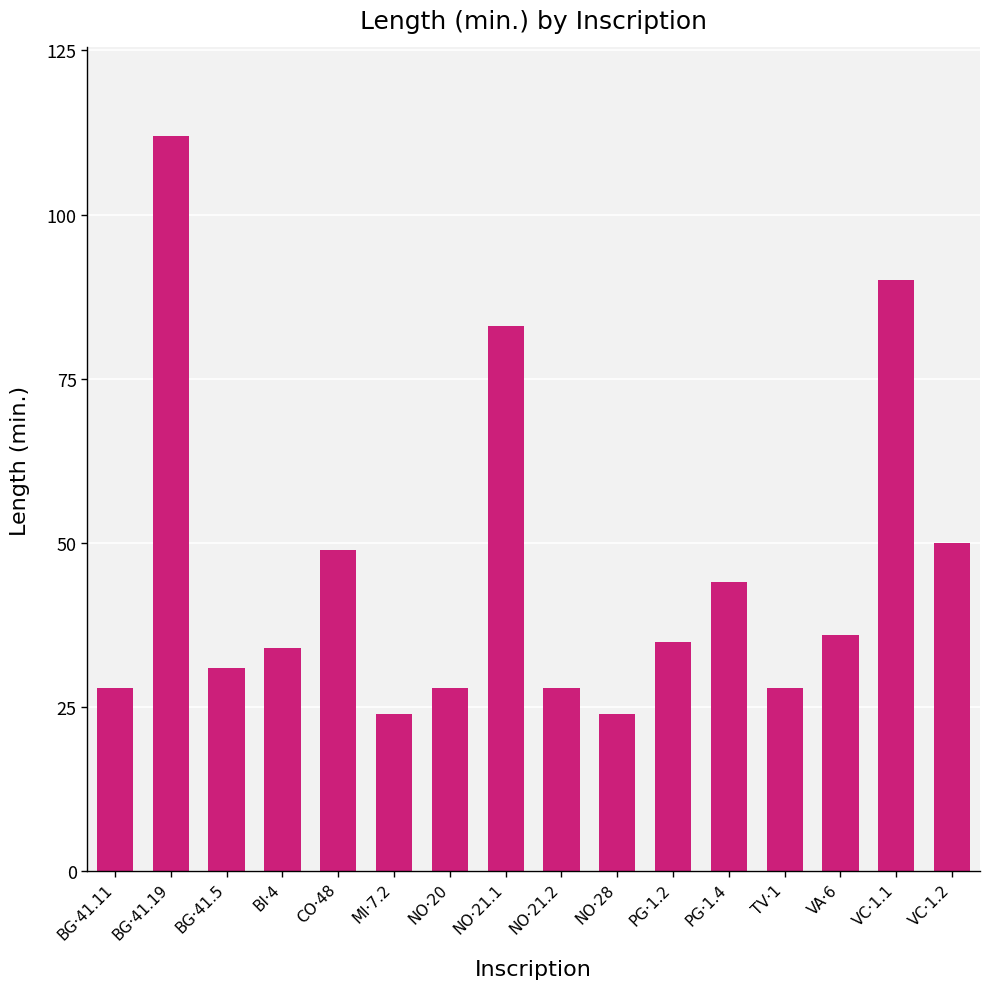

Is it true that the value at PG·1.2 is 60?

False